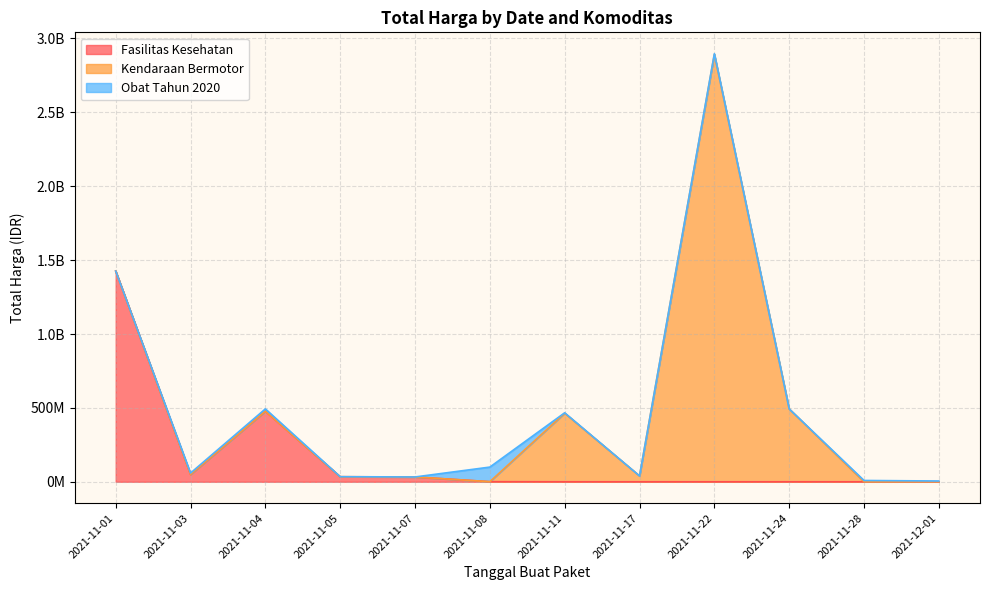

What is the value of the Obat Tahun 2020 point at the 8th from the left?

265000